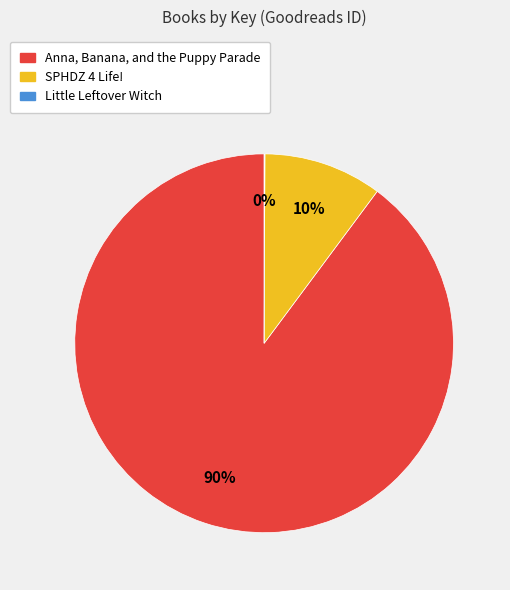

Does Anna, Banana, and the Puppy Parade represent more than half of the total?

Yes